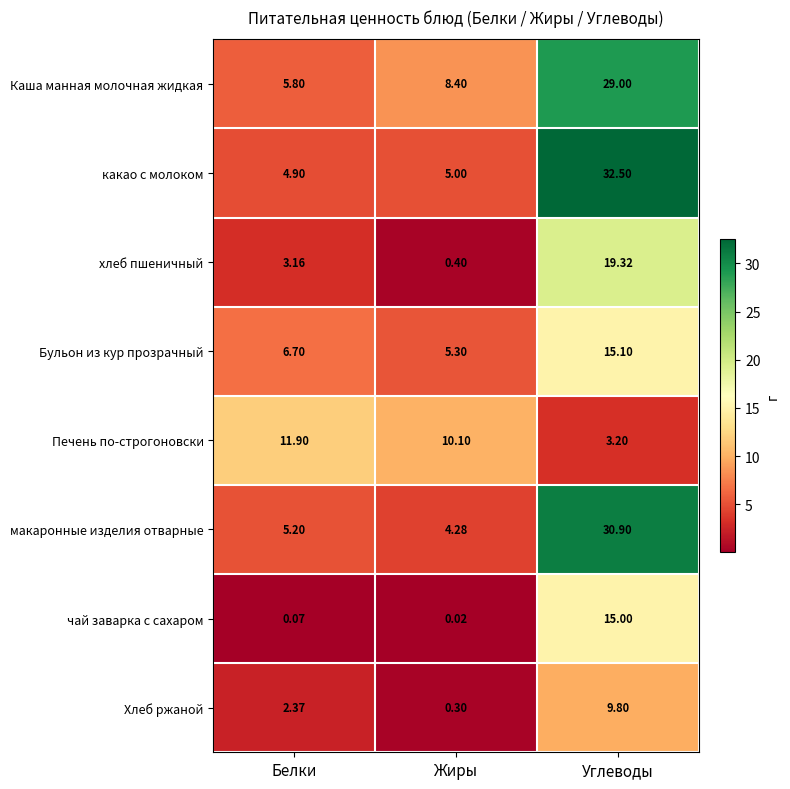

Where does the Бульон из кур прозрачный series first go above 6?

Белки